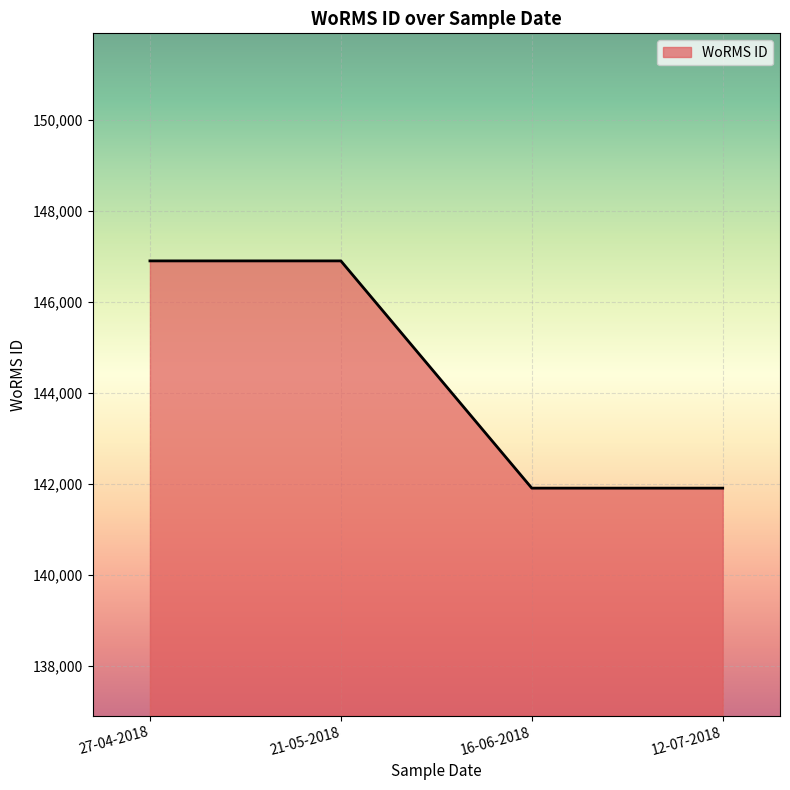

What is the minimum value shown in the chart?

141907